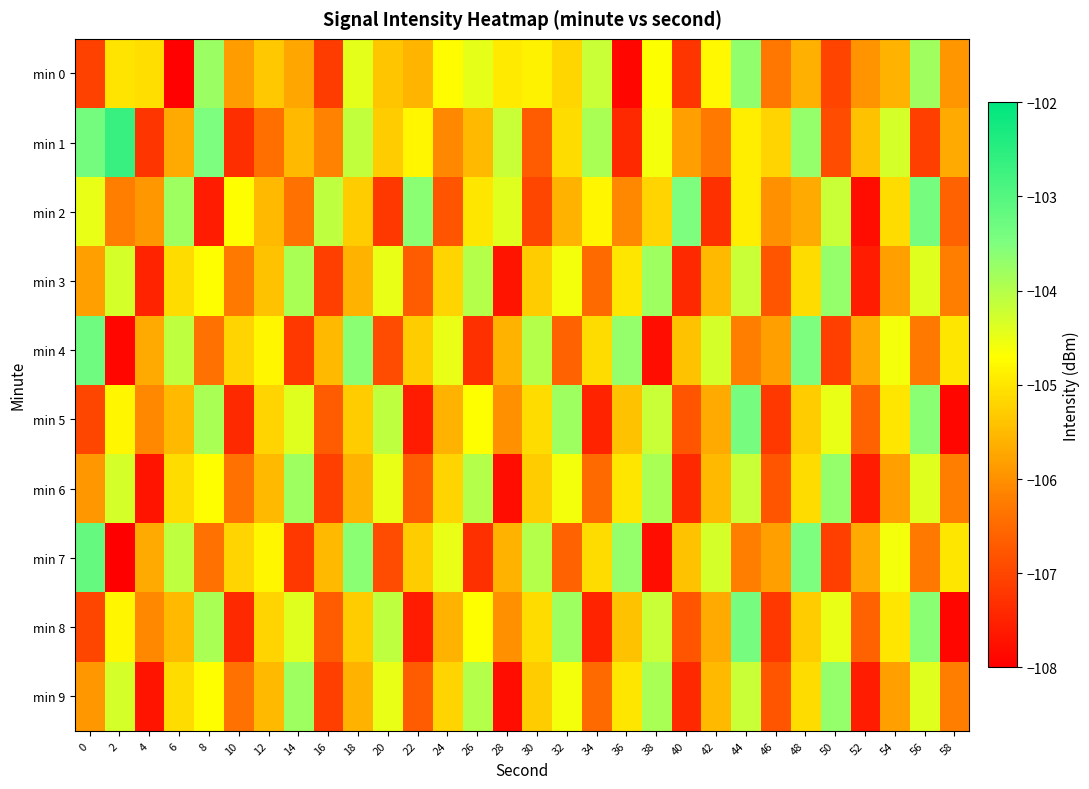

Reading right to left, transcribe all the data shown in this chart.

min 0: 58=-105.9	56=-103.8	54=-105.6	52=-105.9	50=-107.0	48=-105.6	46=-106.3	44=-103.7	42=-104.8	40=-107.2	38=-104.7	36=-107.9	34=-104.2	32=-105.2	30=-104.8	28=-105.0	26=-104.5	24=-104.7	22=-105.6	20=-105.4	18=-104.4	16=-107.2	14=-105.7	12=-105.3	10=-105.9	8=-103.8	6=-108.0	4=-105.1	2=-105.0	0=-107.1
min 1: 58=-105.7	56=-107.1	54=-104.3	52=-105.4	50=-106.9	48=-103.7	46=-105.2	44=-104.9	42=-106.3	40=-105.8	38=-104.6	36=-107.4	34=-103.9	32=-105.1	30=-106.7	28=-104.2	26=-105.5	24=-106.1	22=-104.8	20=-105.3	18=-104.1	16=-106.2	14=-105.5	12=-106.4	10=-107.3	8=-103.5	6=-105.7	4=-107.2	2=-102.7	0=-103.4
min 2: 58=-106.6	56=-103.4	54=-105.1	52=-107.8	50=-104.2	48=-105.7	46=-106.0	44=-104.9	42=-107.3	40=-103.5	38=-105.2	36=-106.1	34=-104.8	32=-105.6	30=-107.0	28=-104.4	26=-105.0	24=-106.8	22=-103.6	20=-107.2	18=-105.3	16=-104.1	14=-106.4	12=-105.5	10=-104.7	8=-107.6	6=-103.8	4=-105.9	2=-106.2	0=-104.5
min 3: 58=-106.2	56=-104.4	54=-105.8	52=-107.6	50=-103.7	48=-105.1	46=-106.8	44=-104.2	42=-105.5	40=-107.4	38=-103.8	36=-105.0	34=-106.5	32=-104.6	30=-105.3	28=-107.7	26=-104.0	24=-105.2	22=-106.7	20=-104.5	18=-105.6	16=-107.1	14=-103.9	12=-105.4	10=-106.3	8=-104.7	6=-105.1	4=-107.5	2=-104.3	0=-105.8
min 4: 58=-105.0	56=-106.3	54=-104.6	52=-105.7	50=-107.1	48=-103.5	46=-105.8	44=-106.2	42=-104.3	40=-105.4	38=-107.8	36=-103.7	34=-105.1	32=-106.6	30=-104.0	28=-105.6	26=-107.3	24=-104.5	22=-105.3	20=-106.9	18=-103.6	16=-105.5	14=-107.2	12=-104.8	10=-105.2	8=-106.4	6=-104.1	4=-105.7	2=-107.9	0=-103.3
min 5: 58=-107.9	56=-103.6	54=-105.0	52=-106.6	50=-104.5	48=-105.3	46=-107.2	44=-103.4	42=-105.7	40=-106.8	38=-104.2	36=-105.4	34=-107.5	32=-103.8	30=-105.1	28=-106.0	26=-104.7	24=-105.6	22=-107.6	20=-104.1	18=-105.3	16=-106.7	14=-104.4	12=-105.2	10=-107.4	8=-103.9	6=-105.5	4=-106.1	2=-104.8	0=-107.0
min 6: 58=-106.2	56=-104.4	54=-105.8	52=-107.6	50=-103.7	48=-105.1	46=-106.8	44=-104.2	42=-105.5	40=-107.4	38=-103.9	36=-105.0	34=-106.5	32=-104.6	30=-105.3	28=-107.8	26=-104.0	24=-105.2	22=-106.7	20=-104.5	18=-105.6	16=-107.1	14=-103.8	12=-105.5	10=-106.4	8=-104.7	6=-105.1	4=-107.7	2=-104.3	0=-105.9
min 7: 58=-105.0	56=-106.3	54=-104.6	52=-105.7	50=-107.1	48=-103.5	46=-105.8	44=-106.2	42=-104.3	40=-105.4	38=-107.8	36=-103.7	34=-105.1	32=-106.6	30=-104.0	28=-105.6	26=-107.3	24=-104.5	22=-105.3	20=-106.9	18=-103.6	16=-105.5	14=-107.2	12=-104.8	10=-105.2	8=-106.4	6=-104.1	4=-105.7	2=-108.0	0=-103.2
min 8: 58=-107.9	56=-103.6	54=-105.0	52=-106.6	50=-104.5	48=-105.3	46=-107.2	44=-103.4	42=-105.7	40=-106.8	38=-104.2	36=-105.4	34=-107.5	32=-103.8	30=-105.1	28=-106.0	26=-104.7	24=-105.6	22=-107.6	20=-104.1	18=-105.3	16=-106.7	14=-104.4	12=-105.2	10=-107.4	8=-103.9	6=-105.5	4=-106.1	2=-104.8	0=-107.0
min 9: 58=-106.2	56=-104.4	54=-105.8	52=-107.6	50=-103.7	48=-105.1	46=-106.8	44=-104.2	42=-105.5	40=-107.4	38=-103.9	36=-105.0	34=-106.5	32=-104.6	30=-105.3	28=-107.8	26=-104.0	24=-105.2	22=-106.7	20=-104.5	18=-105.6	16=-107.1	14=-103.8	12=-105.5	10=-106.4	8=-104.7	6=-105.1	4=-107.7	2=-104.3	0=-105.9